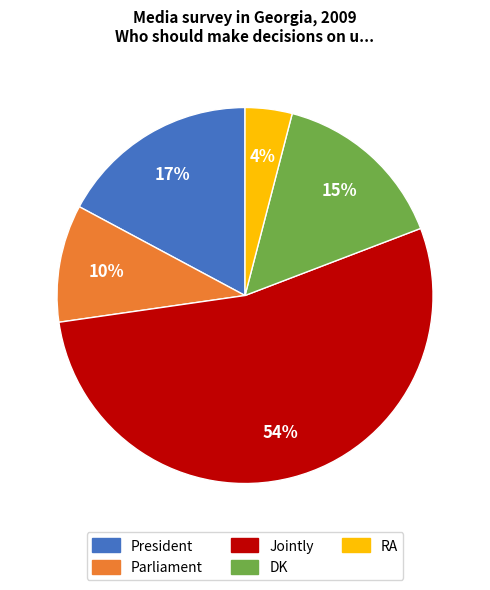

To the nearest percent, what portion does Parliament represent?

10%